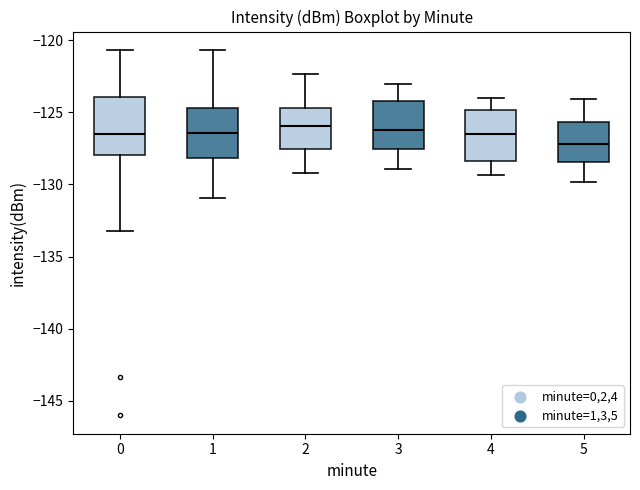

Reading left to right, transcribe this box plot: for each box, give where its median line is, the range the box spans, and where its two whiskers end, as read against the y-axis. The values are not printed on the chart, so give them approximately, as read against the axis.

0: median -126.5, box -128.0 to -124.0, whiskers -133.0 to -120.5
1: median -126.5, box -128.0 to -124.5, whiskers -131.0 to -120.5
2: median -126.0, box -127.5 to -124.5, whiskers -129.0 to -122.5
3: median -126.0, box -127.5 to -124.0, whiskers -129.0 to -123.0
4: median -126.5, box -128.5 to -125.0, whiskers -129.5 to -124.0
5: median -127.0, box -128.5 to -125.5, whiskers -130.0 to -124.0